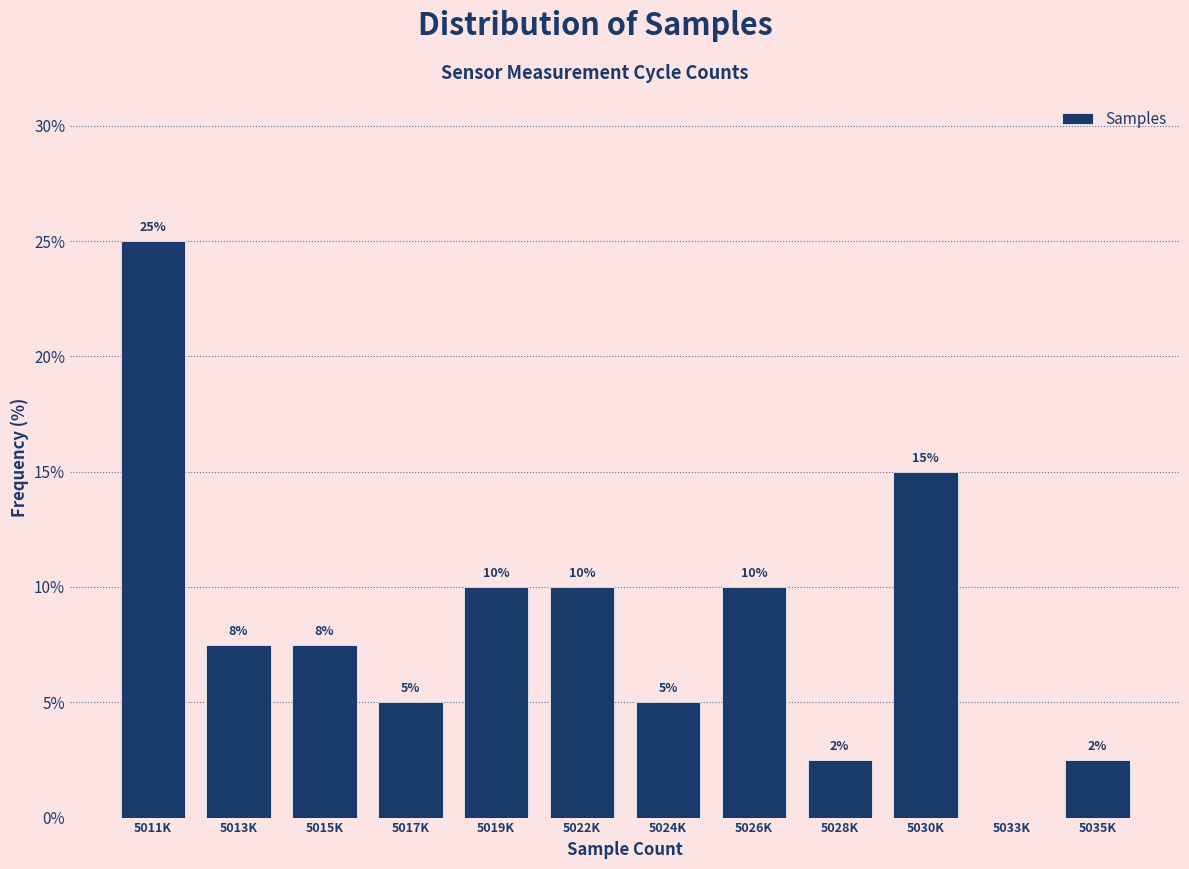

Is it true that the value at 5035K is 1.2?

False